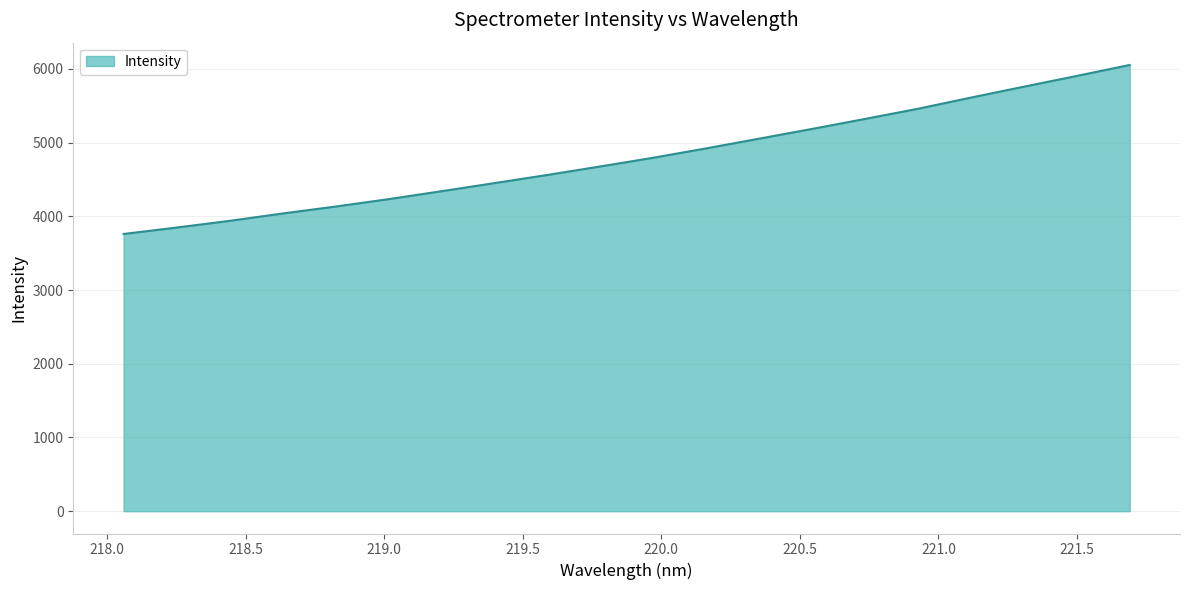

What is the difference between the maximum and minimum values?

2292.9